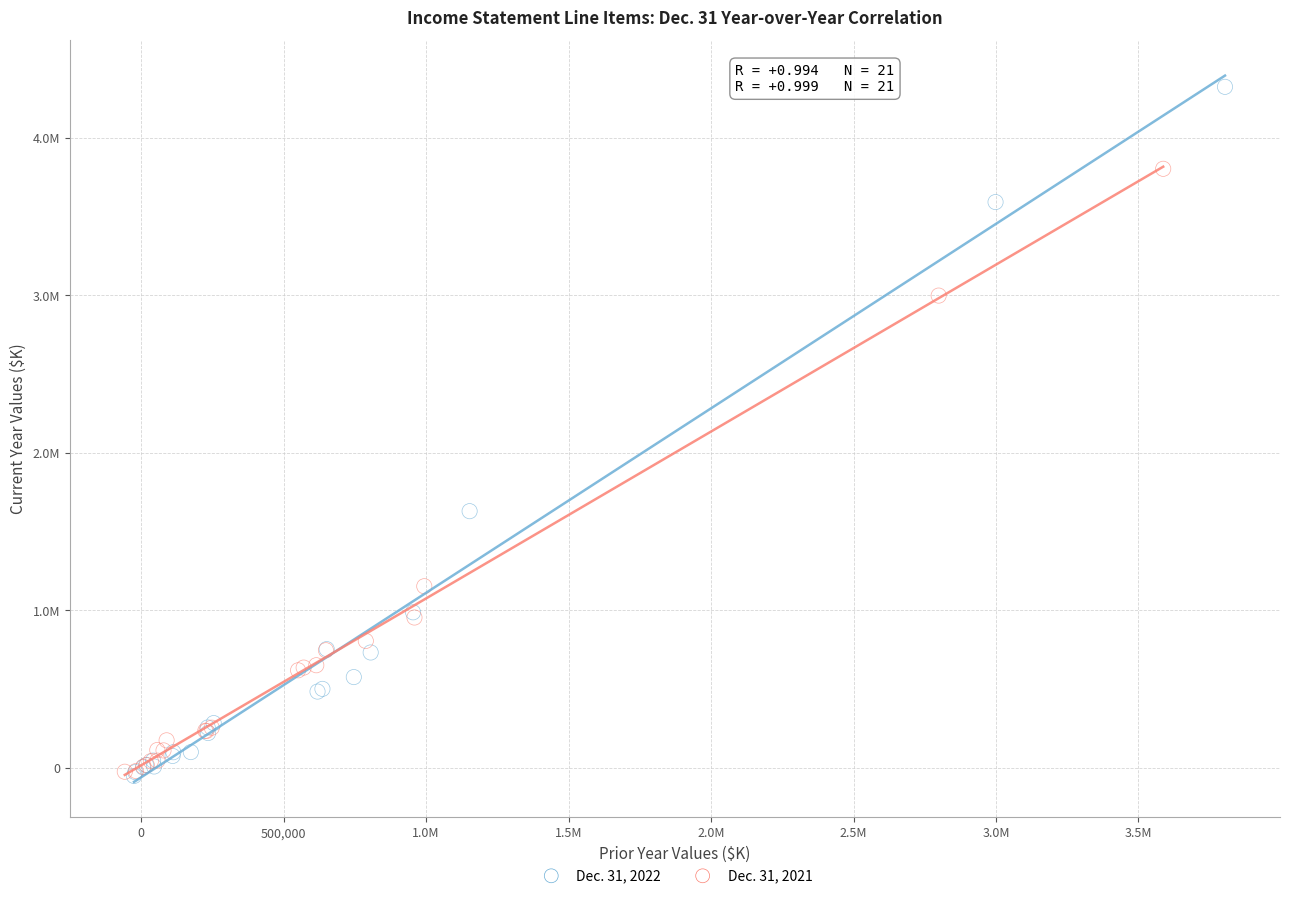

What are all the series names shown in the legend?

Dec. 31, 2022, Dec. 31, 2021